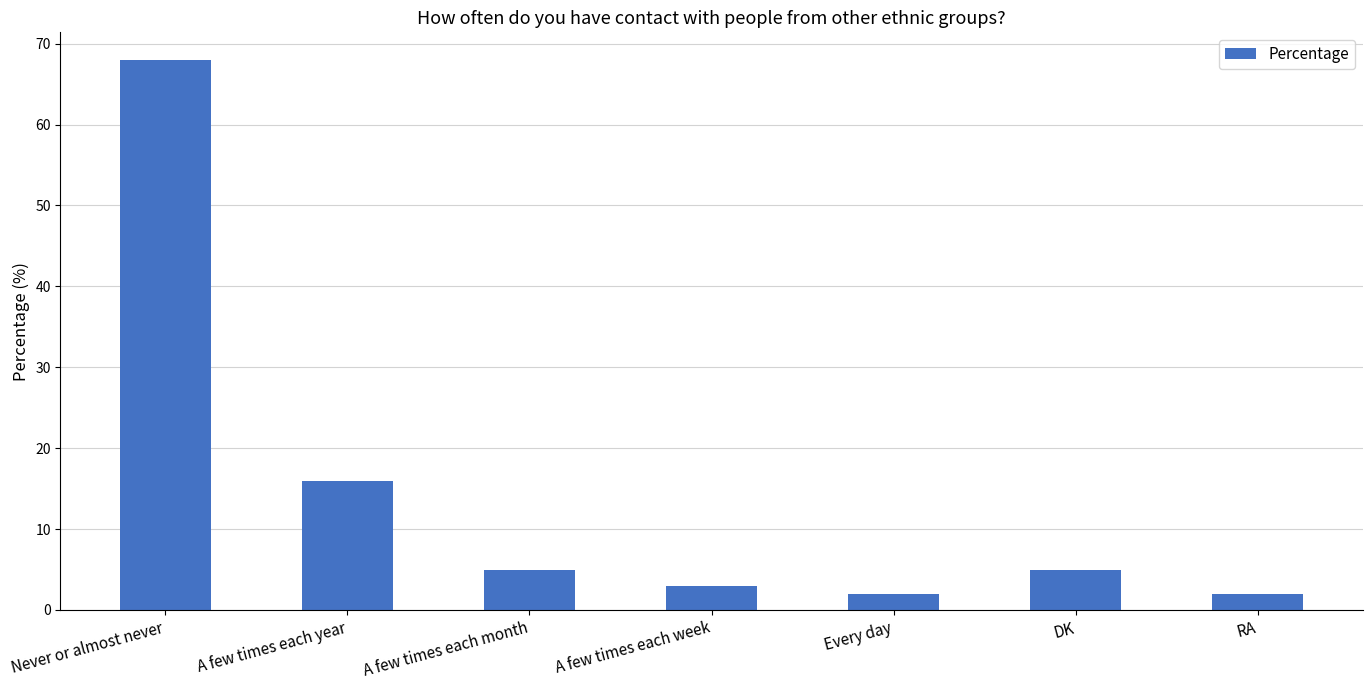

The chart shows a value of 3 at A few times each week. True or false?

True